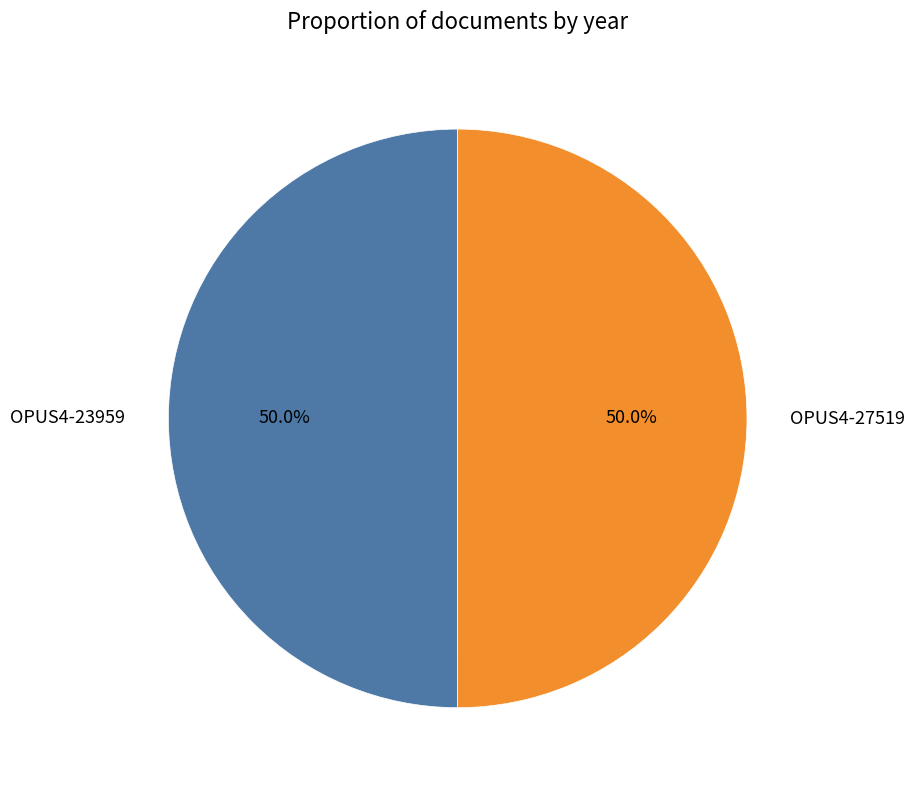

Is the sum of OPUS4-23959 and OPUS4-27519 greater than half?

Yes